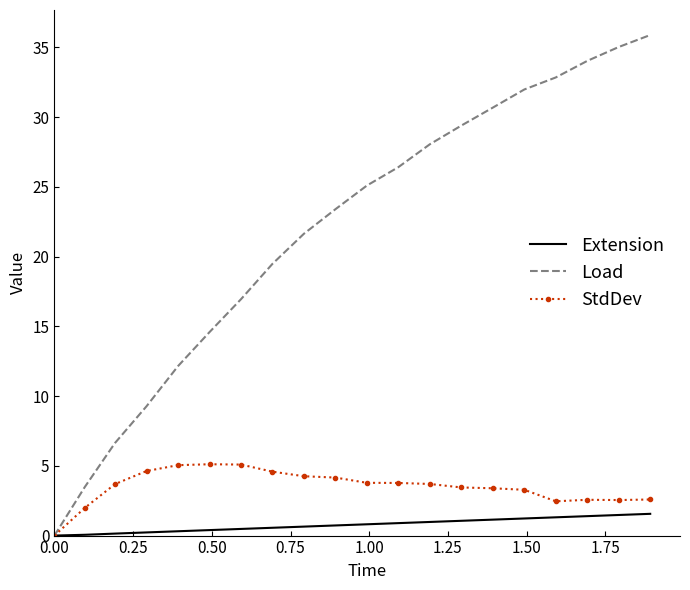

What is the maximum value shown in the chart?

35.9